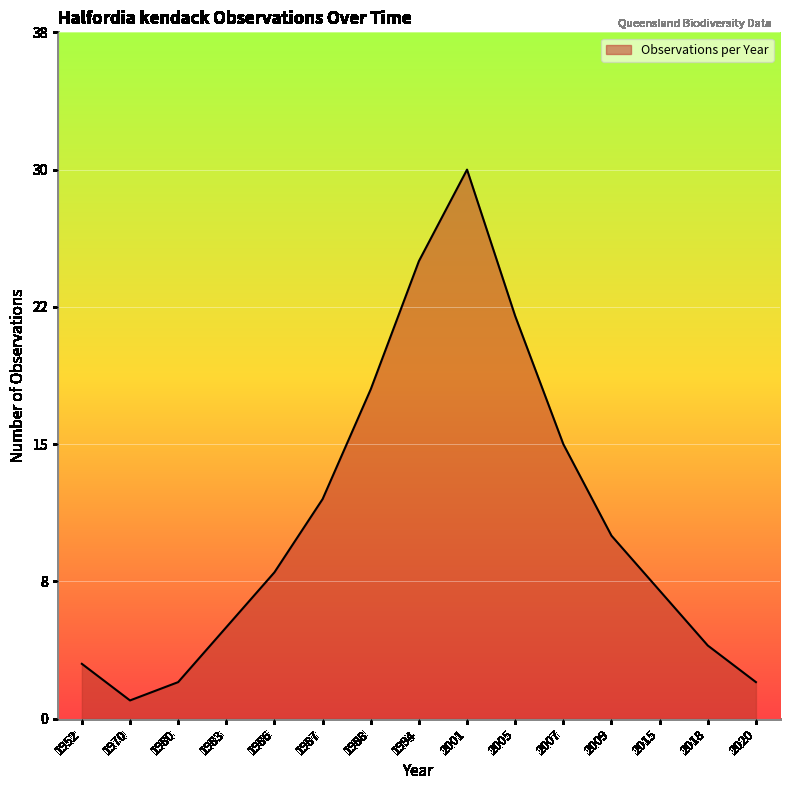

Is this an area chart (filled region under the line)?

Yes